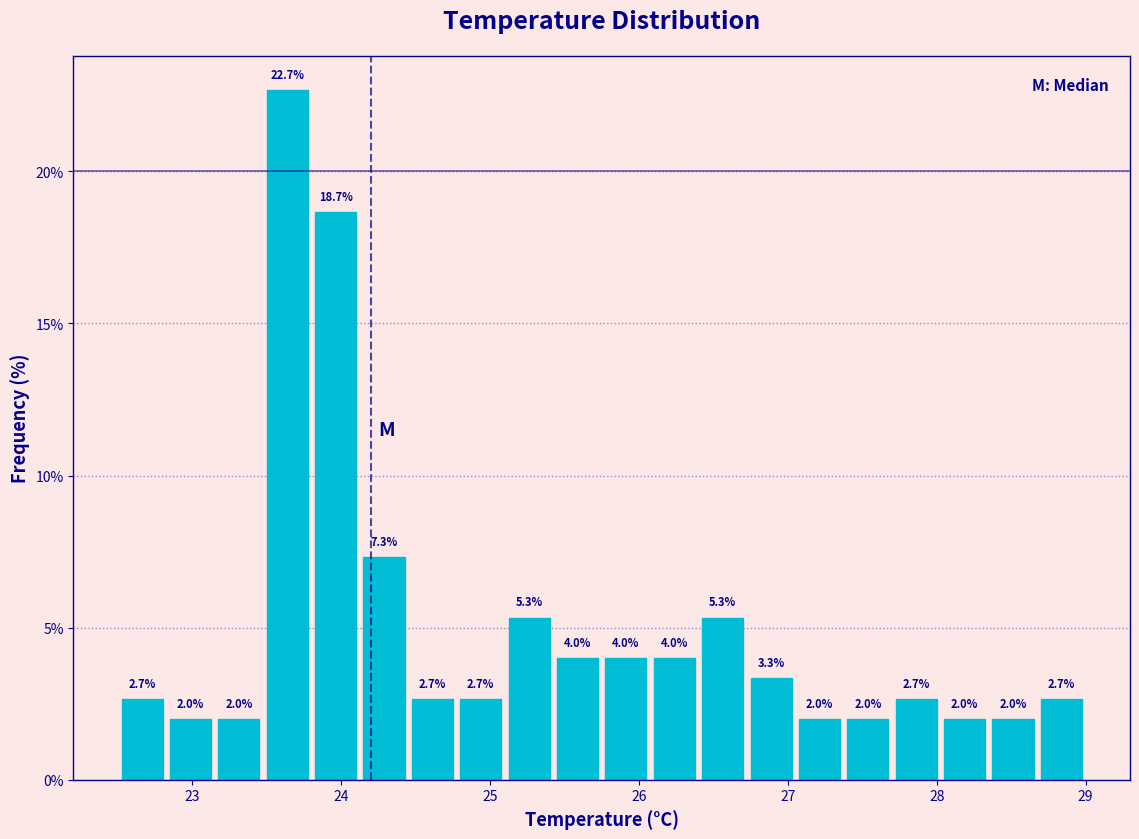

Around what value on the x-axis is the tallest bar? Give the approximate position of its centre, as read against the axis.

23.6